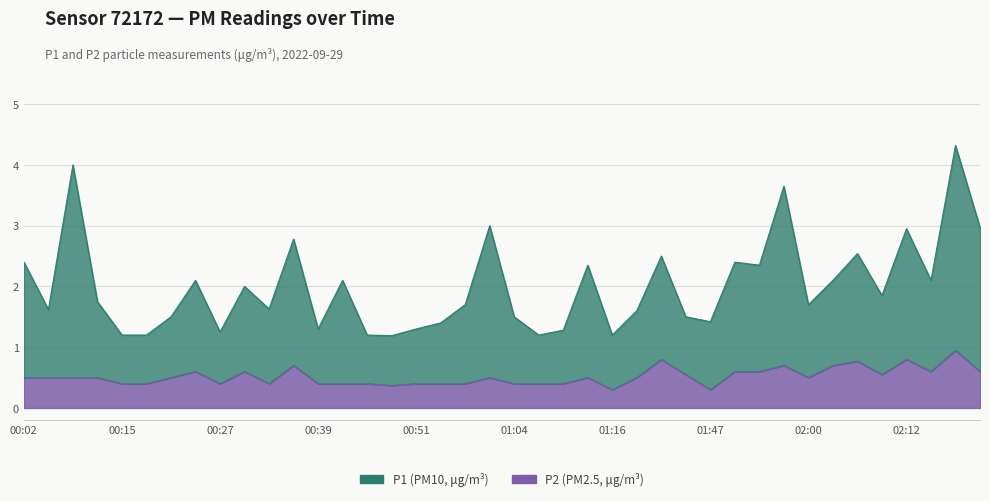

The value of P1 at 00:58 is 0.6. True or false?

False